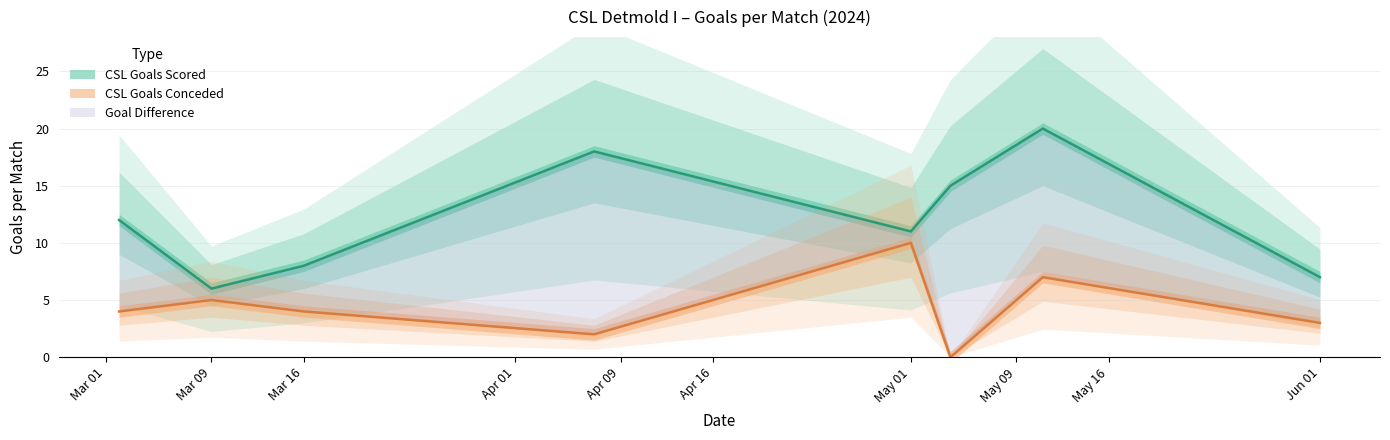

At how many categories does at least one series exceed 11?

4